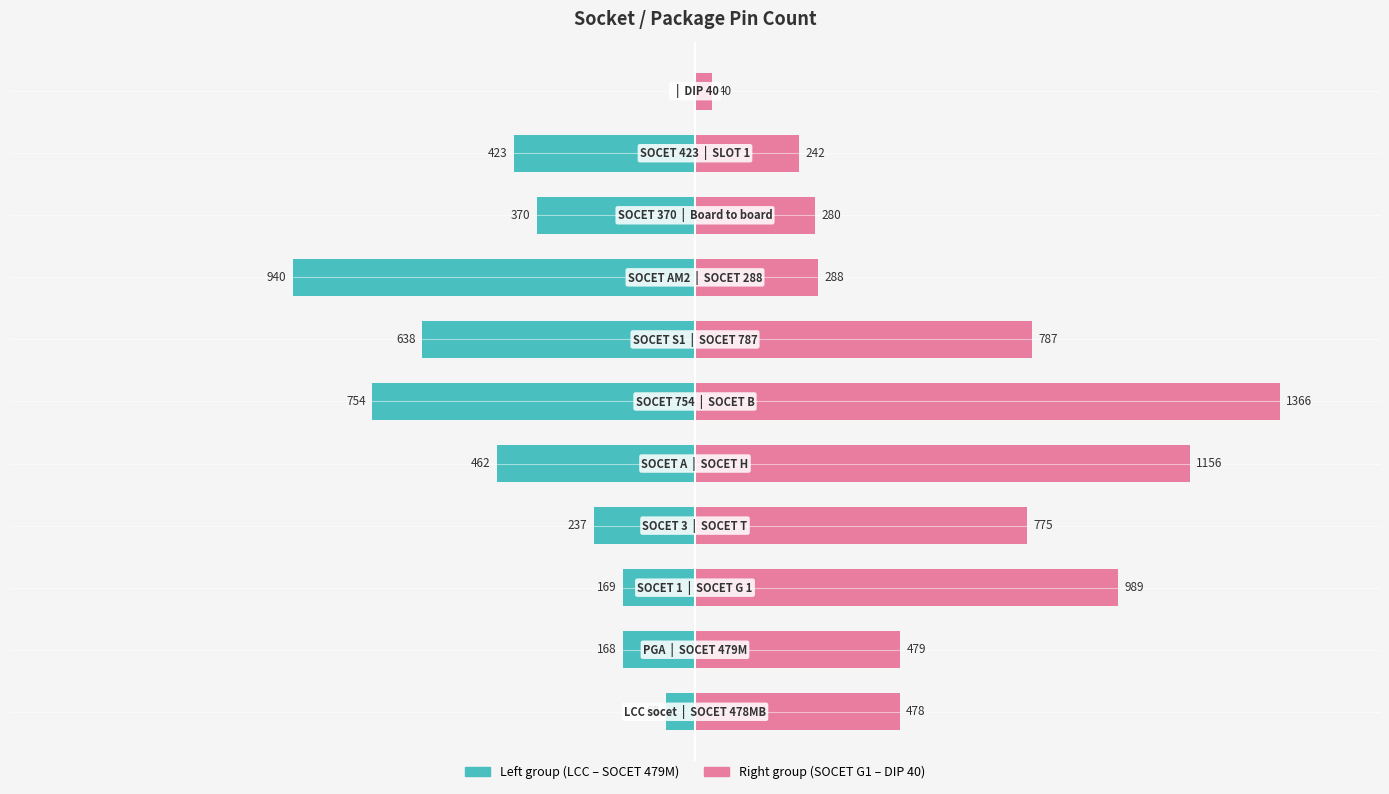

What is the value of the Left group bar at the 2nd from the left?

-168